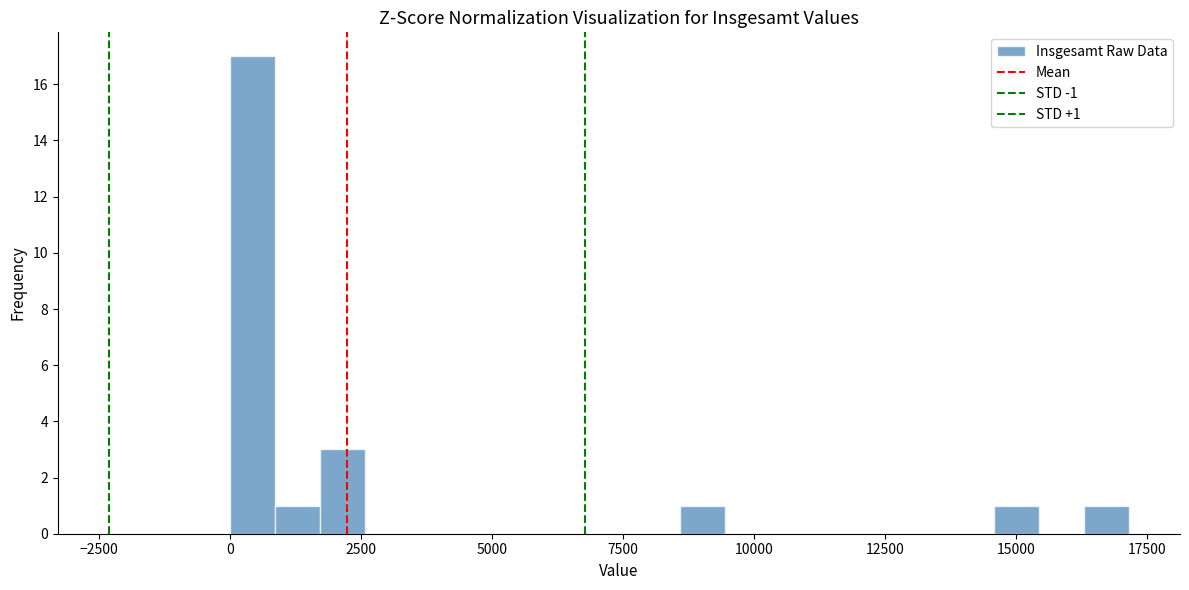

Around what value on the x-axis is the tallest bar? Give the approximate position of its centre, as read against the axis.

500